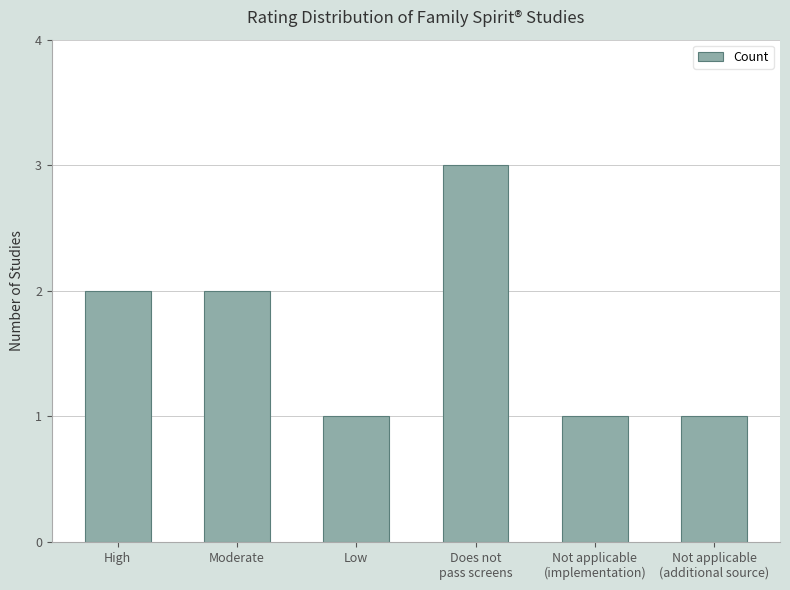

What is the difference between the values at Moderate and Does not
pass screens?

1